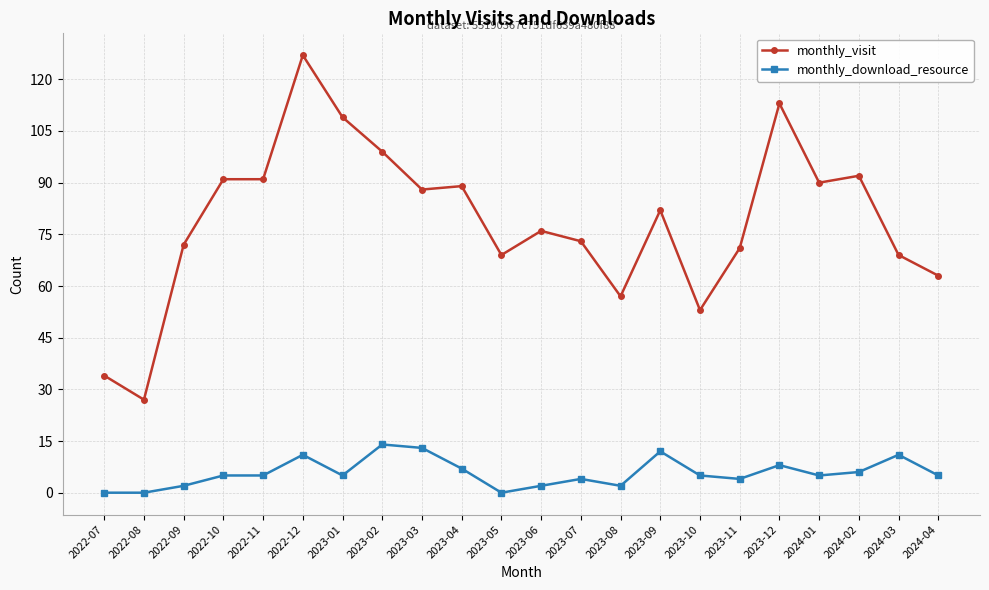

Between 2022-09 and 2023-08, which series saw the biggest shift?

monthly_visit